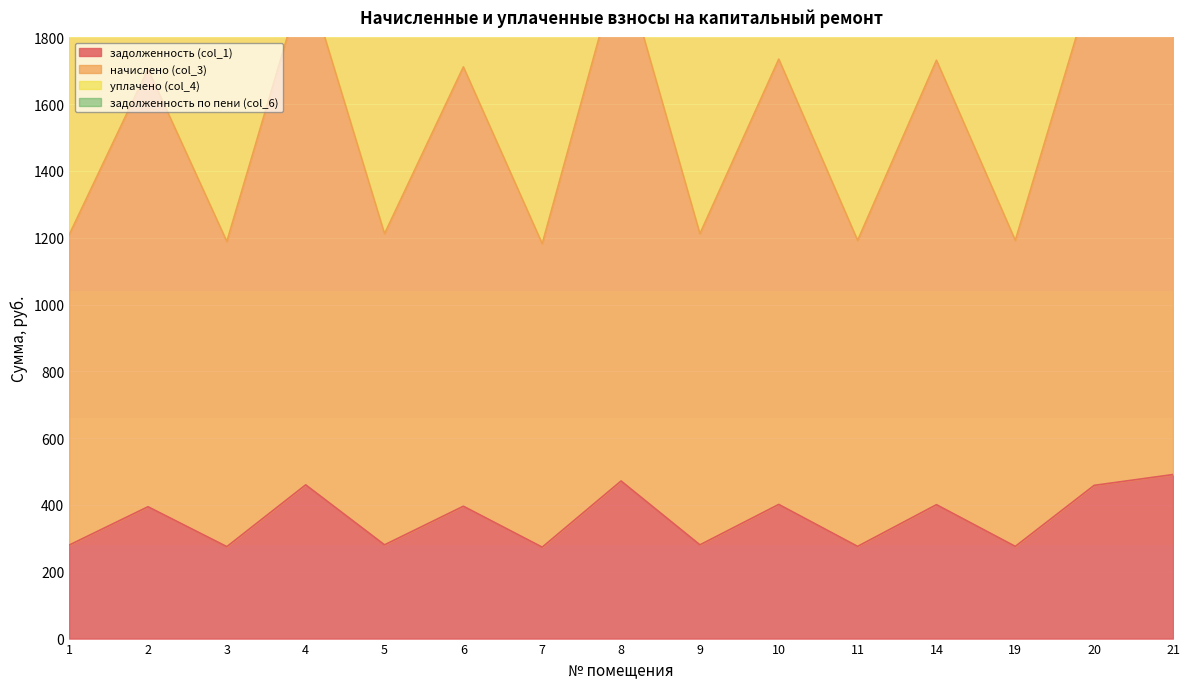

Where is the first local minimum for задолженность (col_1)?

3